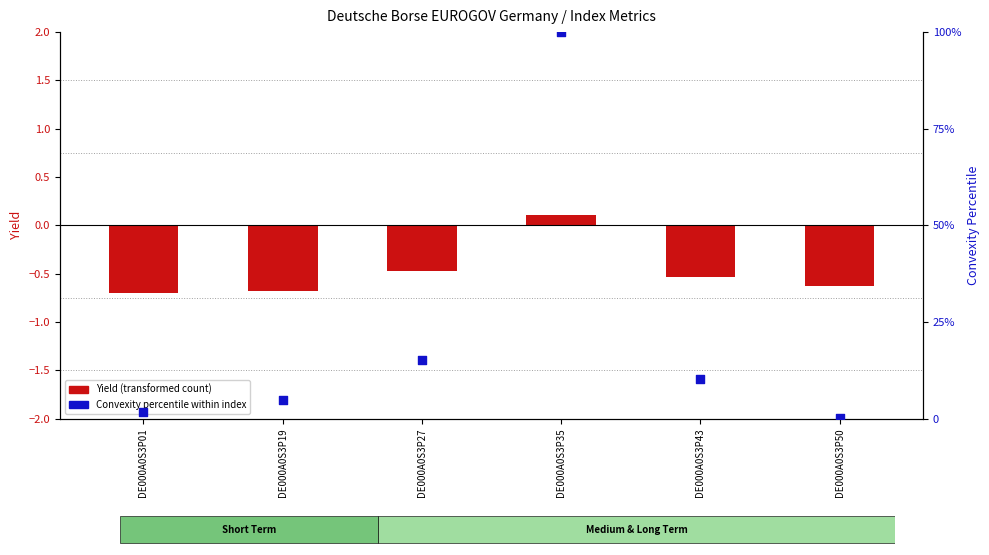

Which series contains the lowest Y value?

Yield (transformed count)